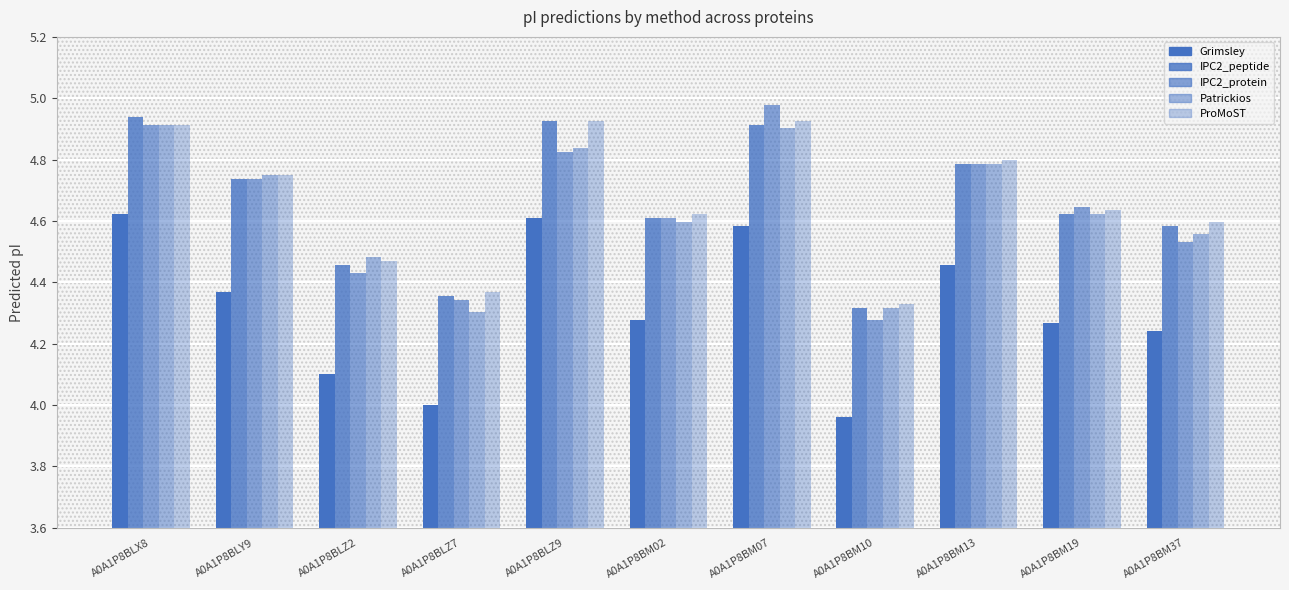

What is the sum of the IPC2_peptide values at A0A1P8BM37 and A0A1P8BLZ2?

9.0